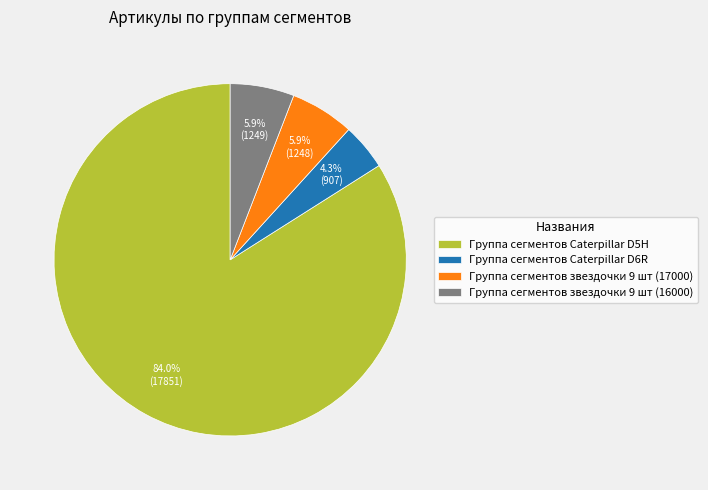

Is it true that Группа сегментов звездочки 9 шт (17000) is 1% of the pie?

False